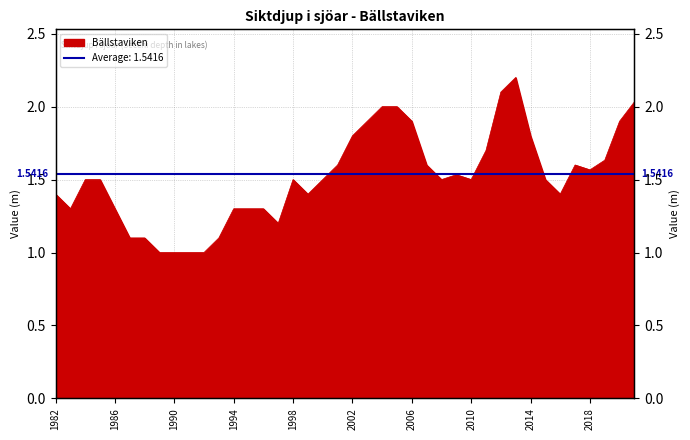

What is the difference between the second highest and minimum values?

1.1